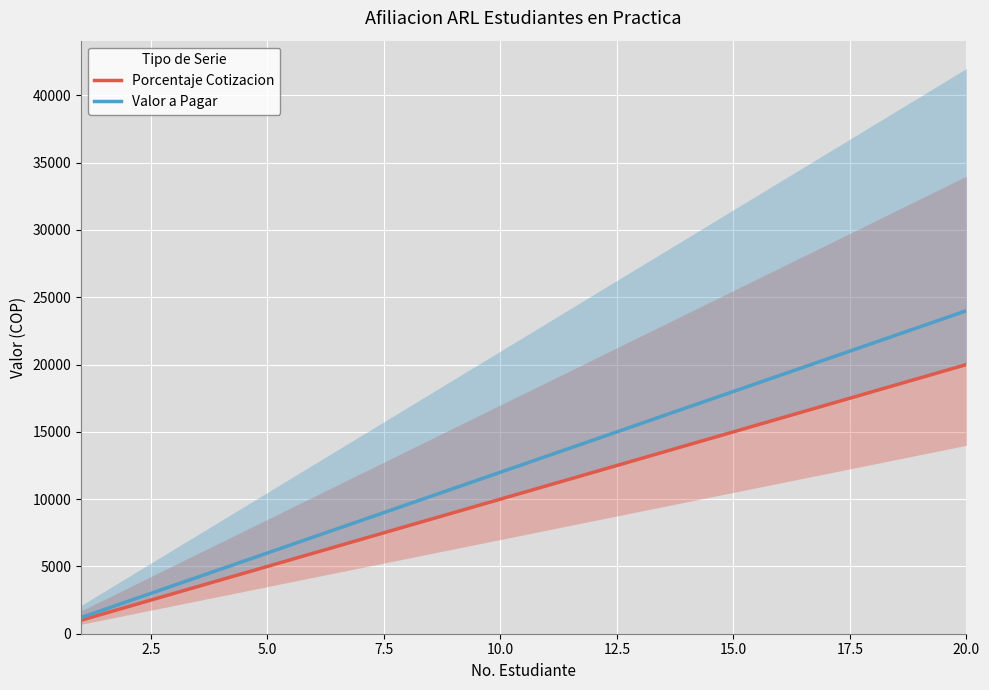

True or false: Porcentaje Cotizacion and Valor a Pagar intersect in this chart.

False